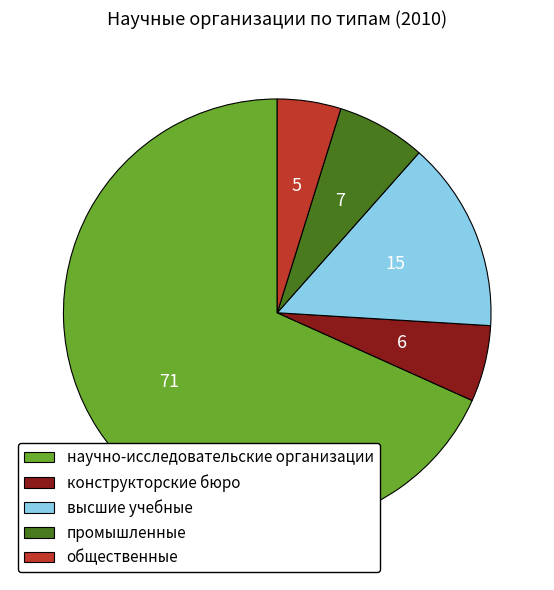

Do высшие учебные and научно-исследовательские организации together represent more than half of the pie?

Yes